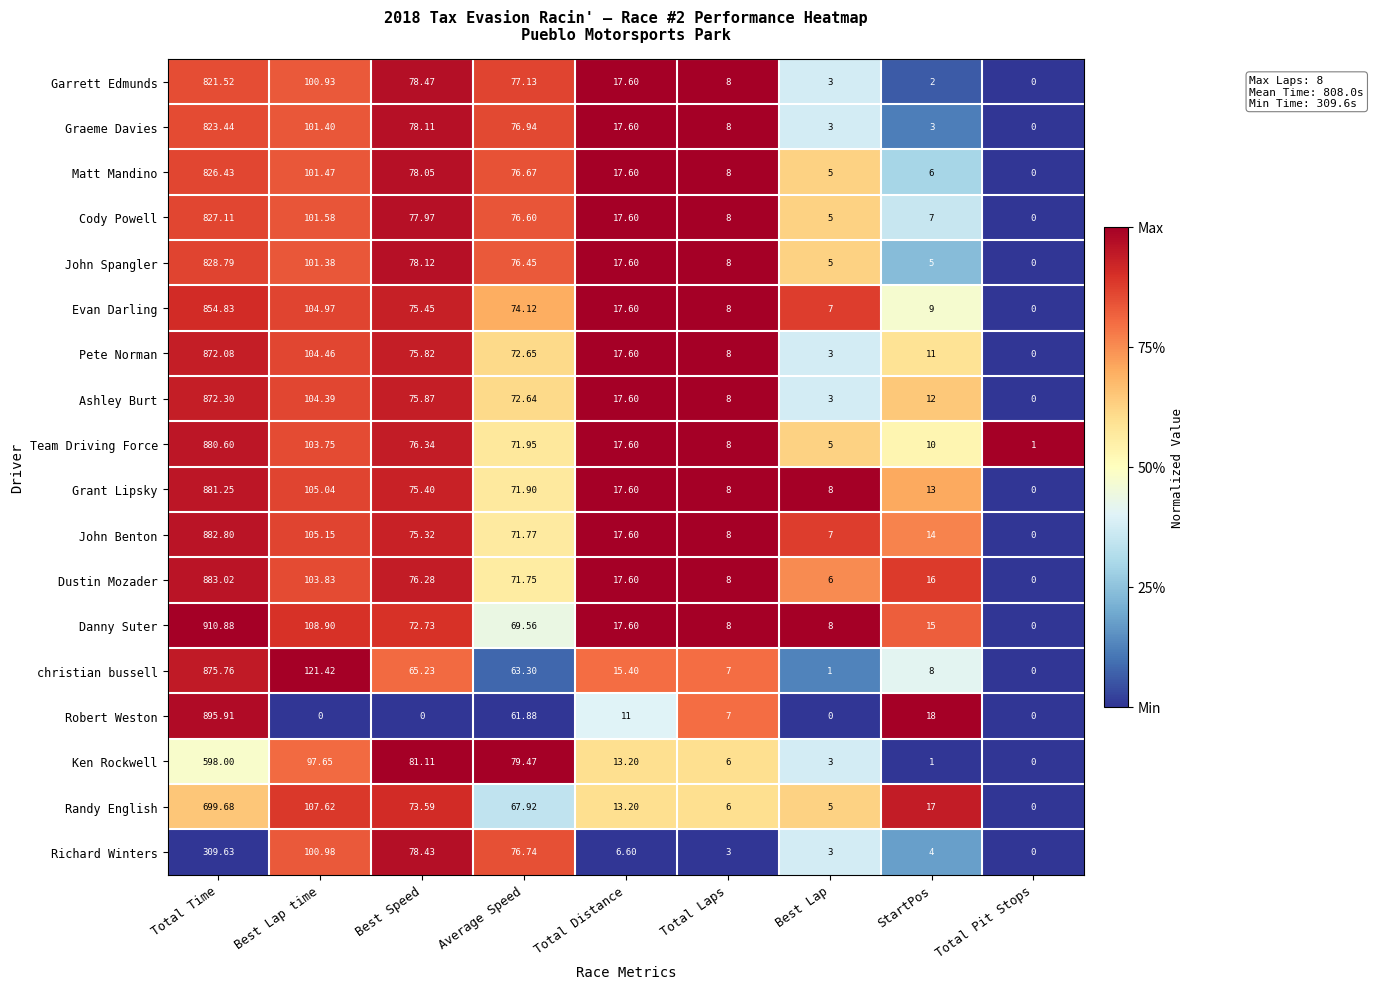

Which series changed the most between Total Time and Best Lap?

Danny Suter